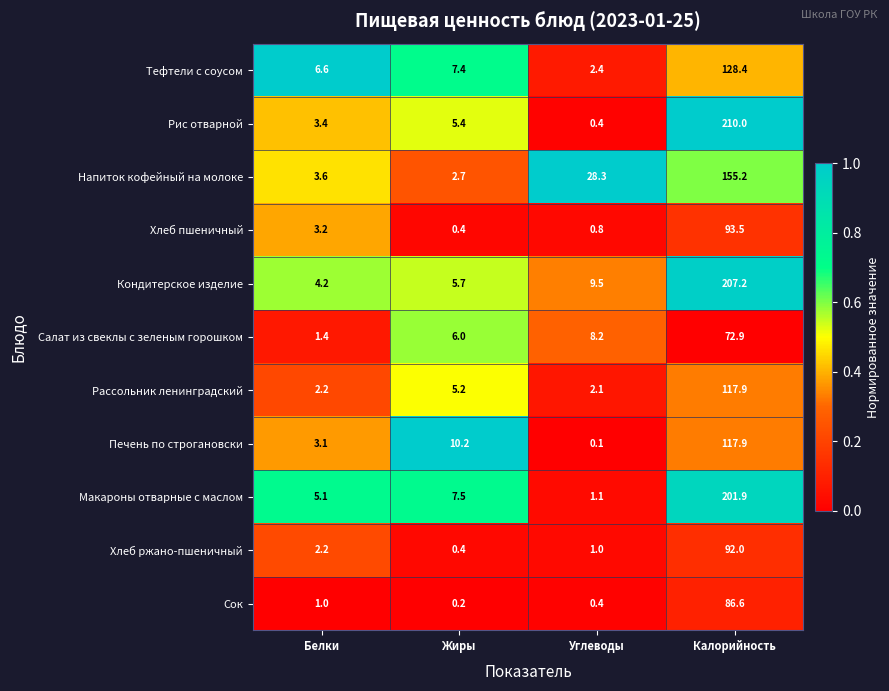

Where does the Тефтели с соусом series first go above 7?

Жиры